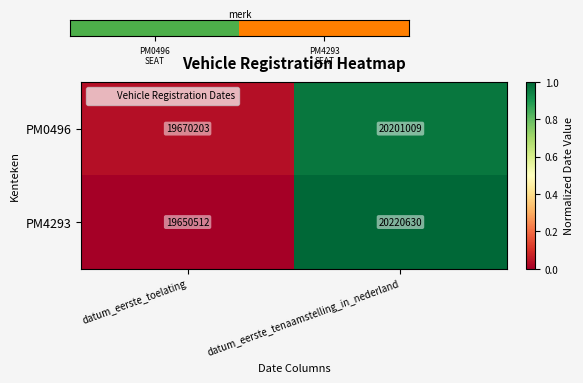

What is the spread (max minus min) of values at datum_eerste_toelating?

19691